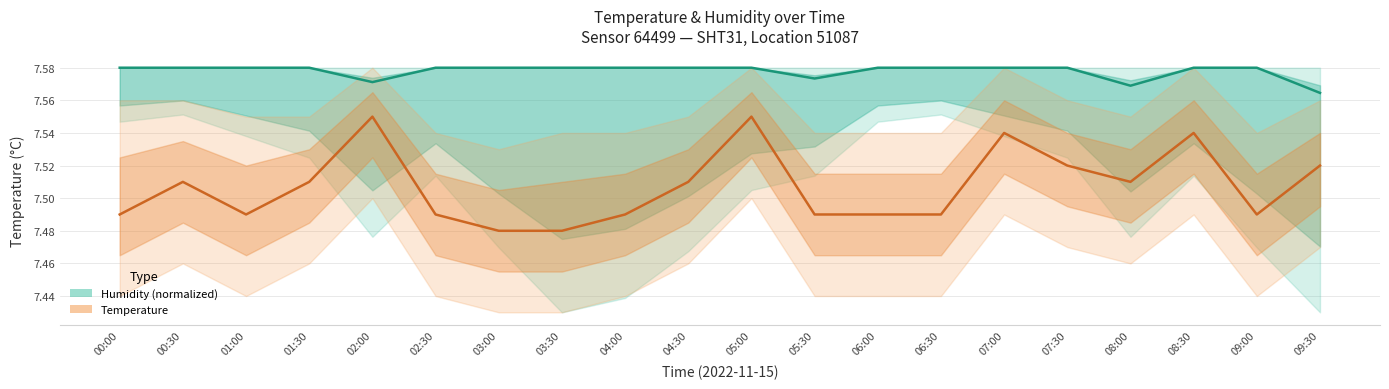

Which label corresponds to the largest value in the chart?

00:00